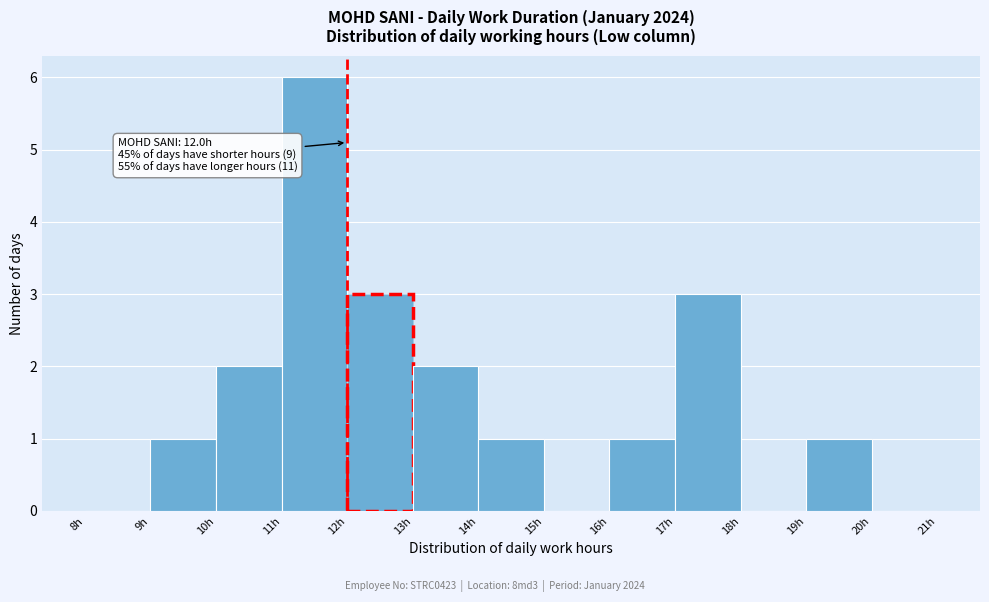

Which range on the x-axis has the tallest bar?

11 to 12